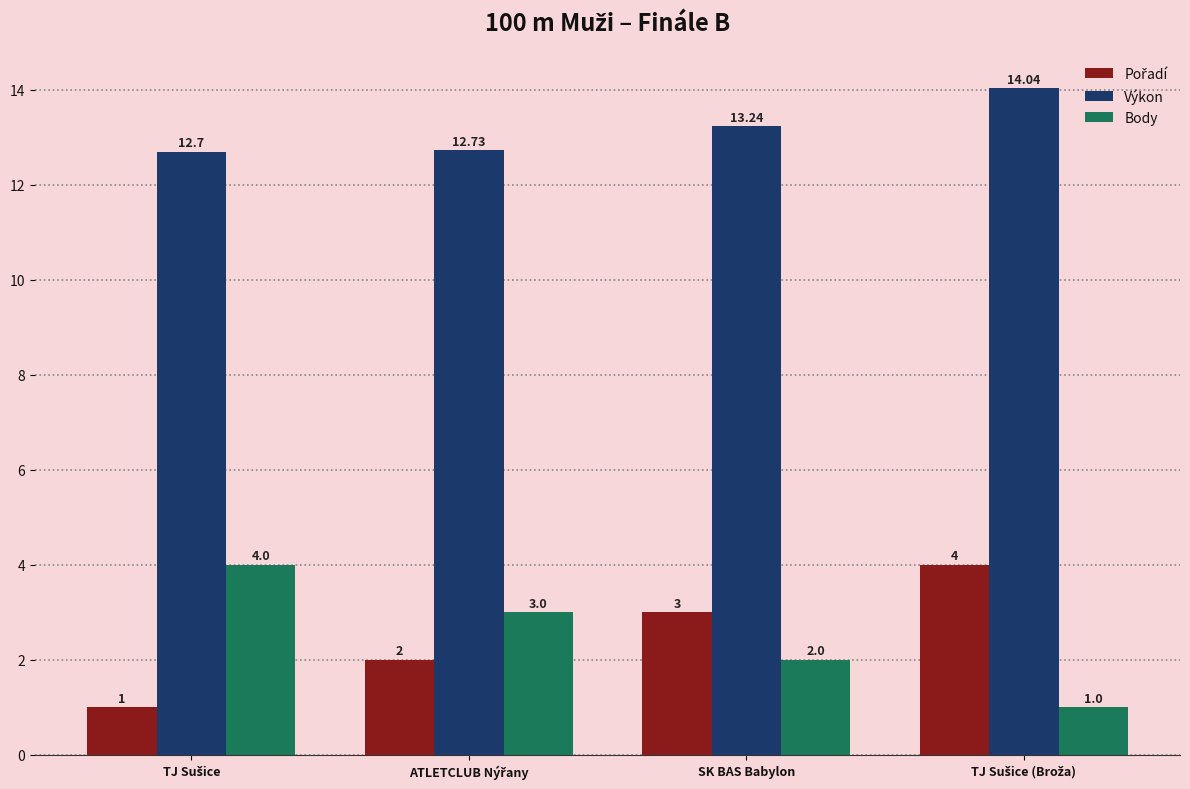

What is the difference between the maximum and second lowest values in the Body series?

2.0